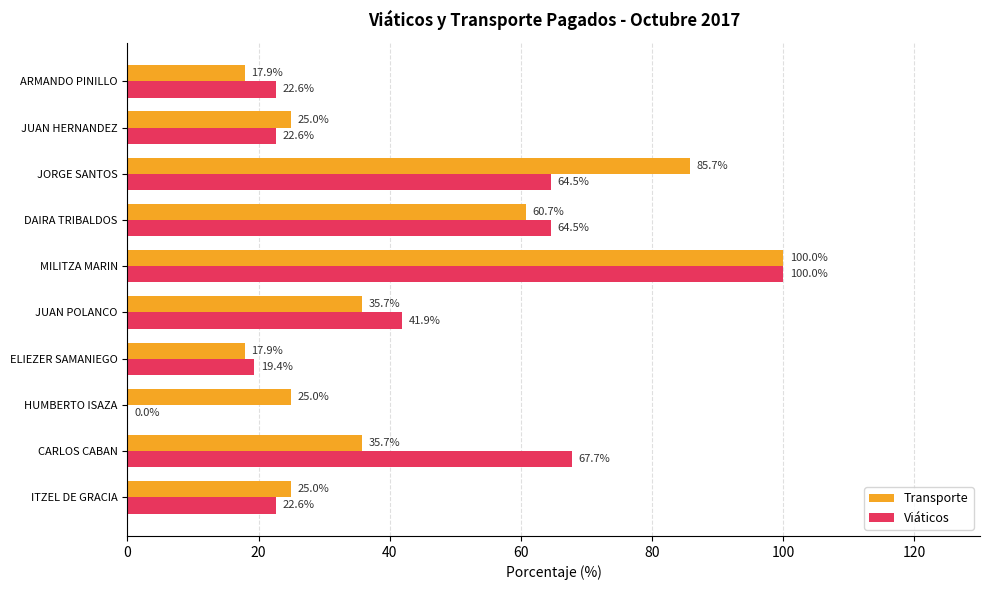

Between CARLOS CABAN and DAIRA TRIBALDOS, which series saw the biggest shift?

Transporte